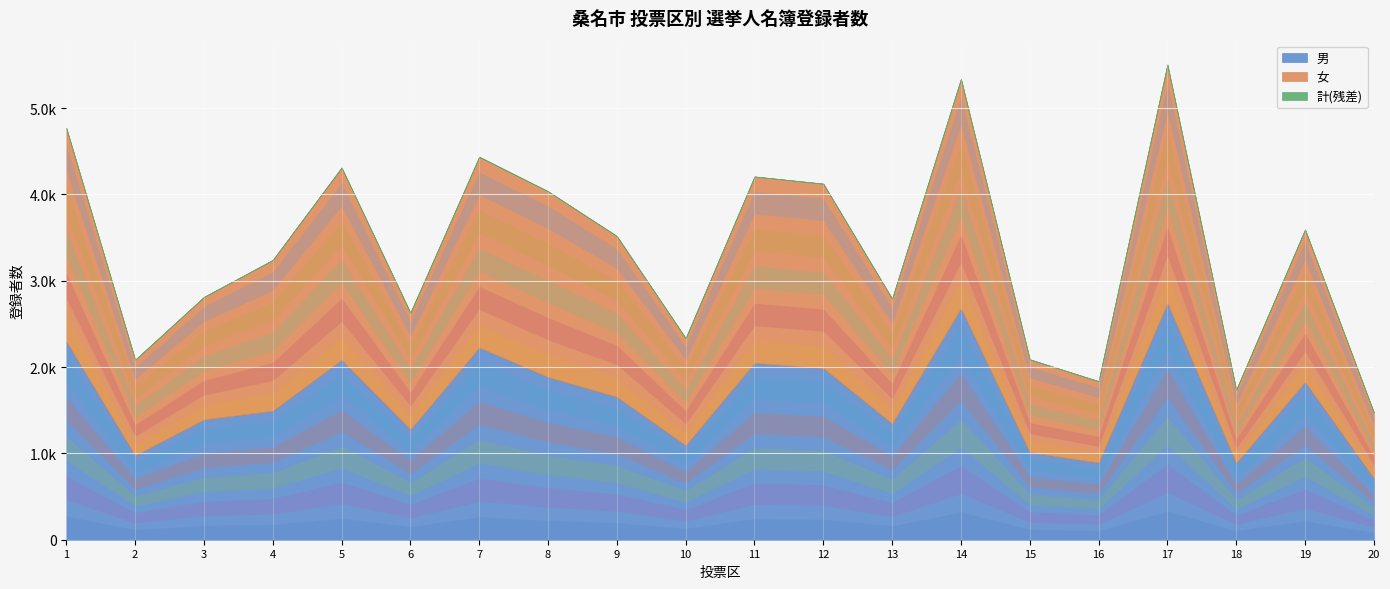

What is the value of the 女 point at the 20th from the left?

762